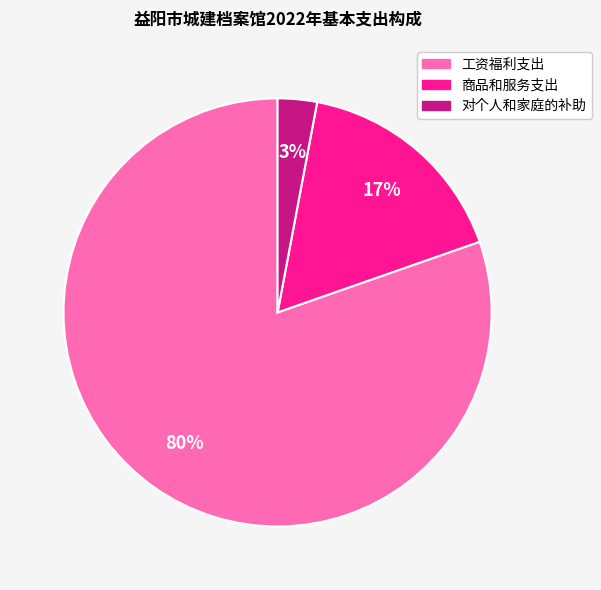

Between 对个人和家庭的补助 and 商品和服务支出, which is larger?

商品和服务支出